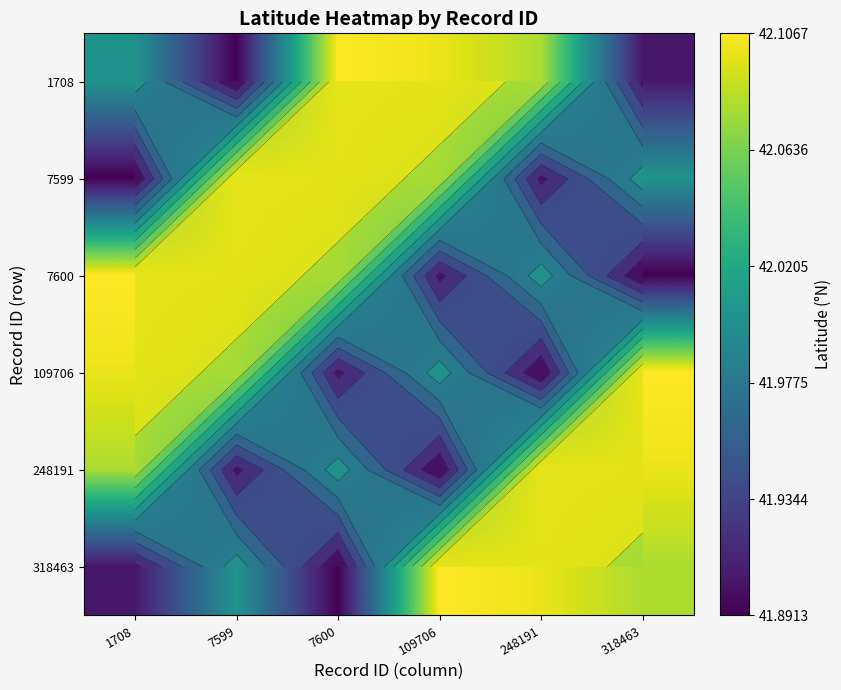

Which series has the widest spread of values?

1708